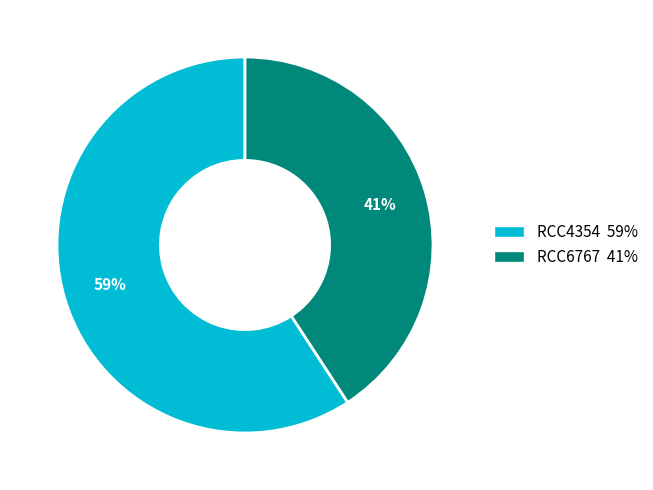

The RCC6767 slice represents 49% of the pie. True or false?

False